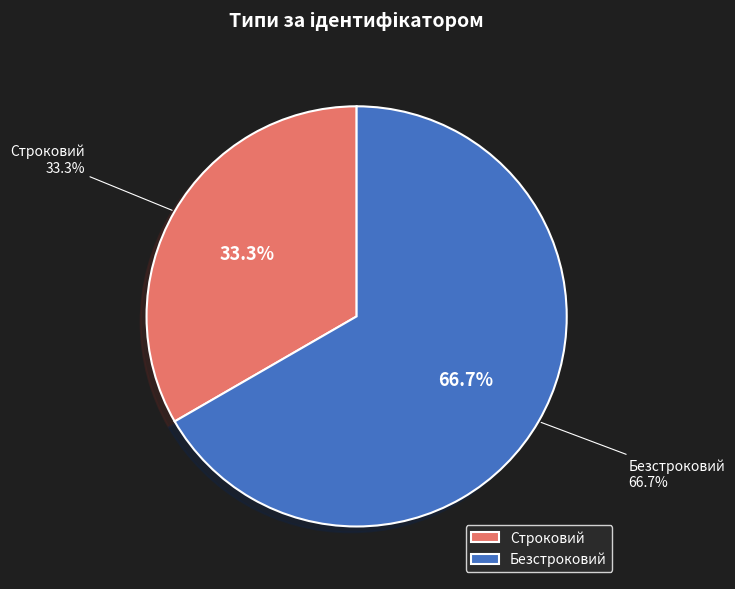

What is the majority slice?

Безстроковий